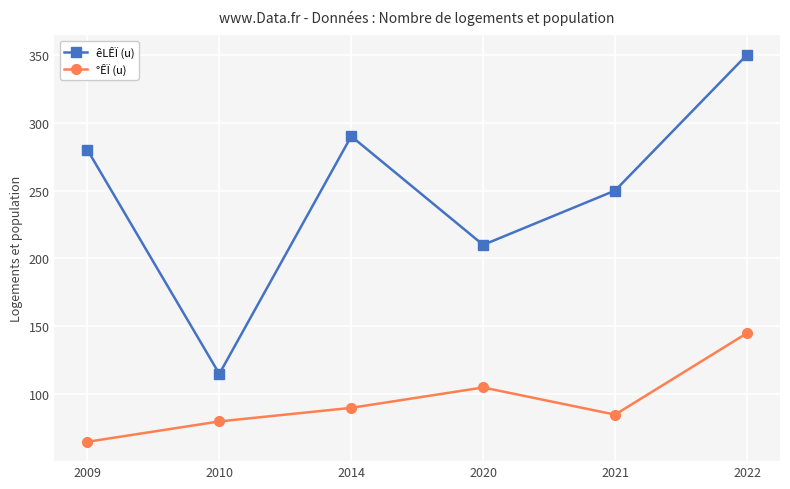

Which series changed the most between 2010 and 2021?

êLÊÏ (u)